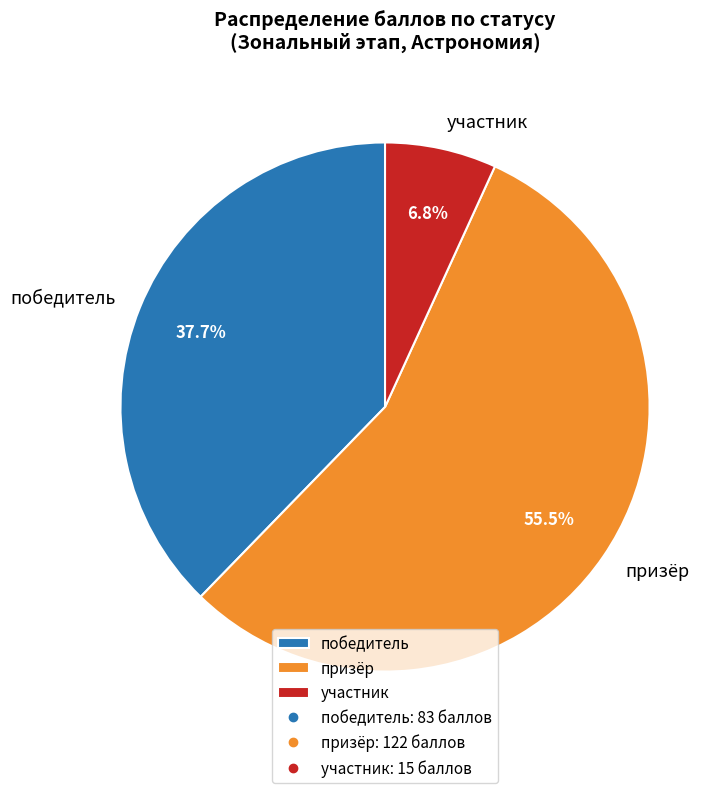

Rank the categories by value from highest to lowest.

призёр, победитель, участник